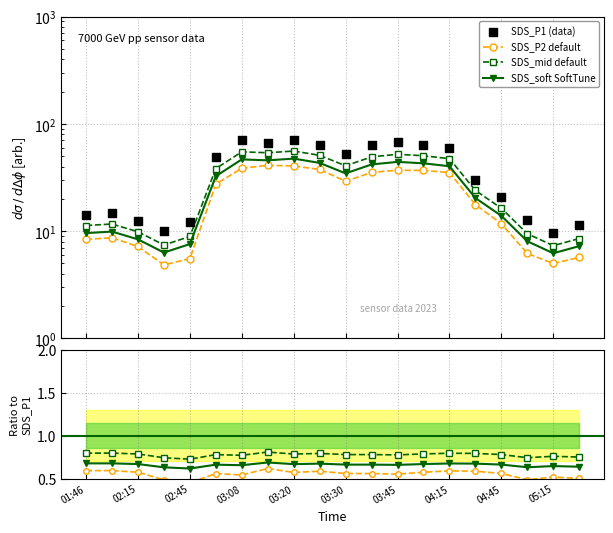

At how many categories does at least one series exceed 63?

7